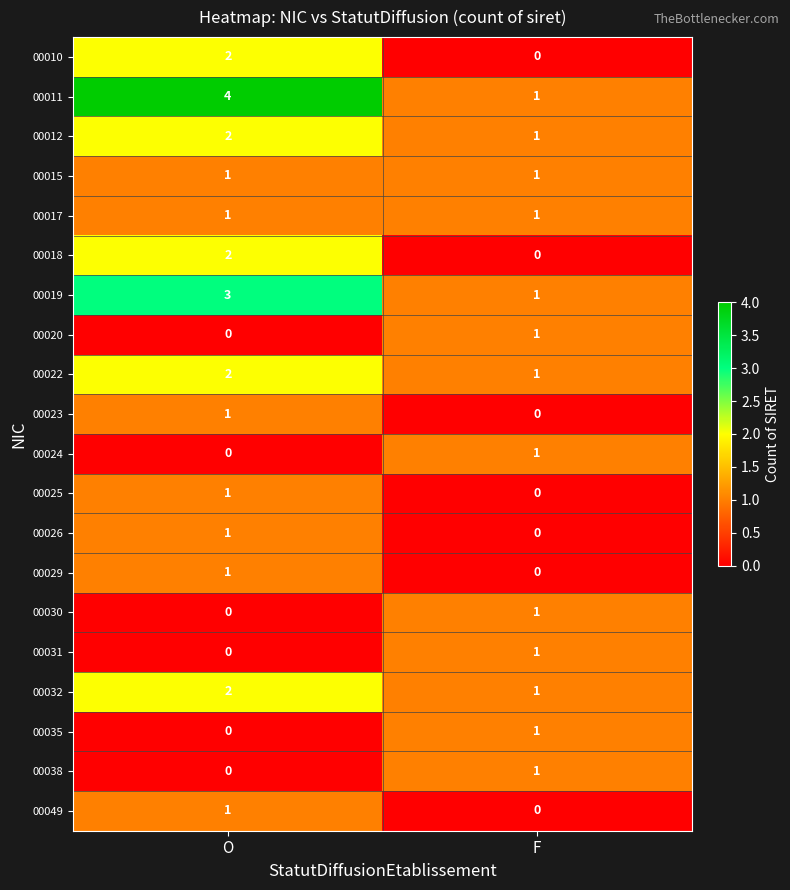

Rank the categories by 00030 value from highest to lowest.

F, O